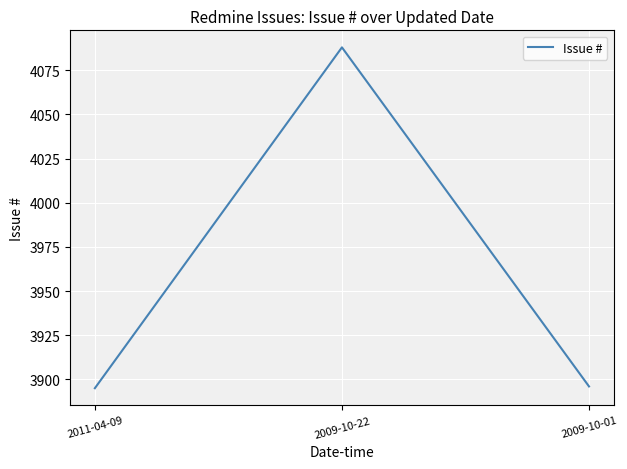

What is the change in value from 2011-04-09 to 2009-10-22?

+193